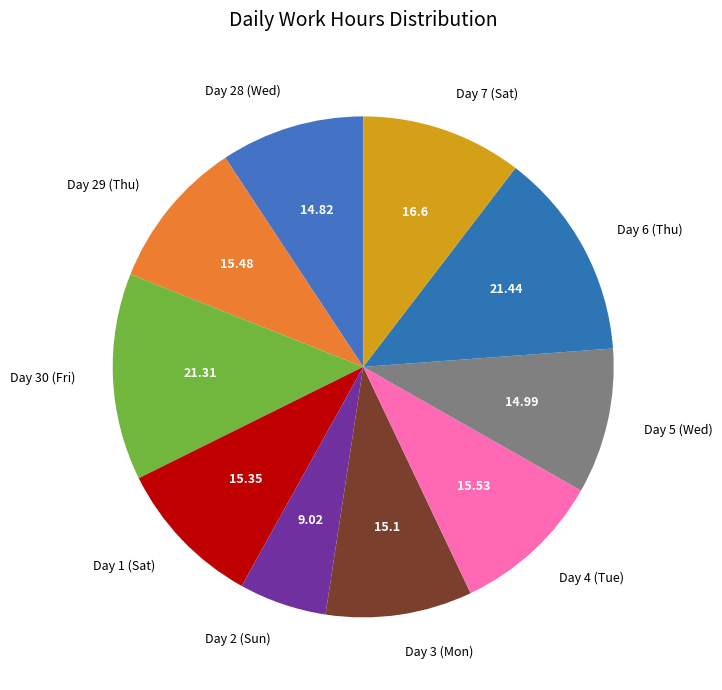

Is the sum of Day 2 (Sun) and Day 28 (Wed) greater than half?

No